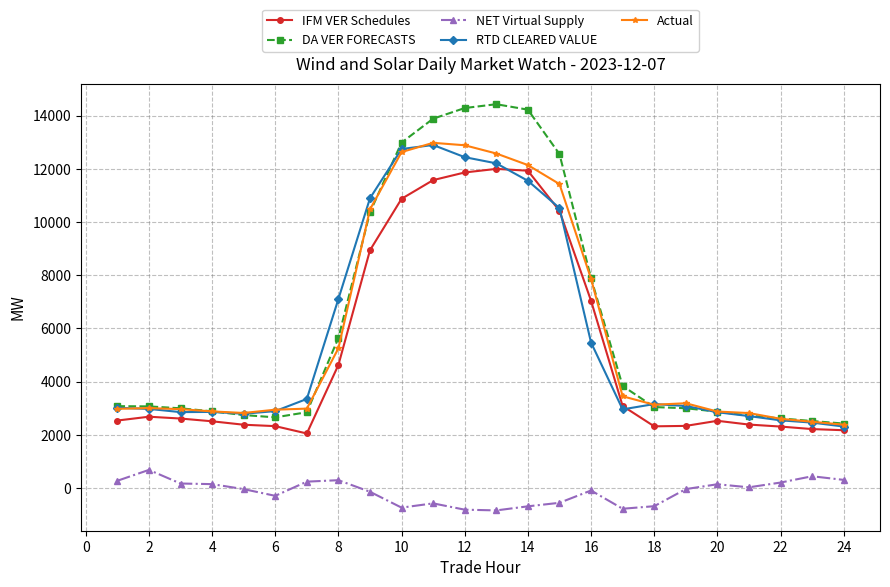

Which series has the widest spread of values?

DA VER FORECASTS